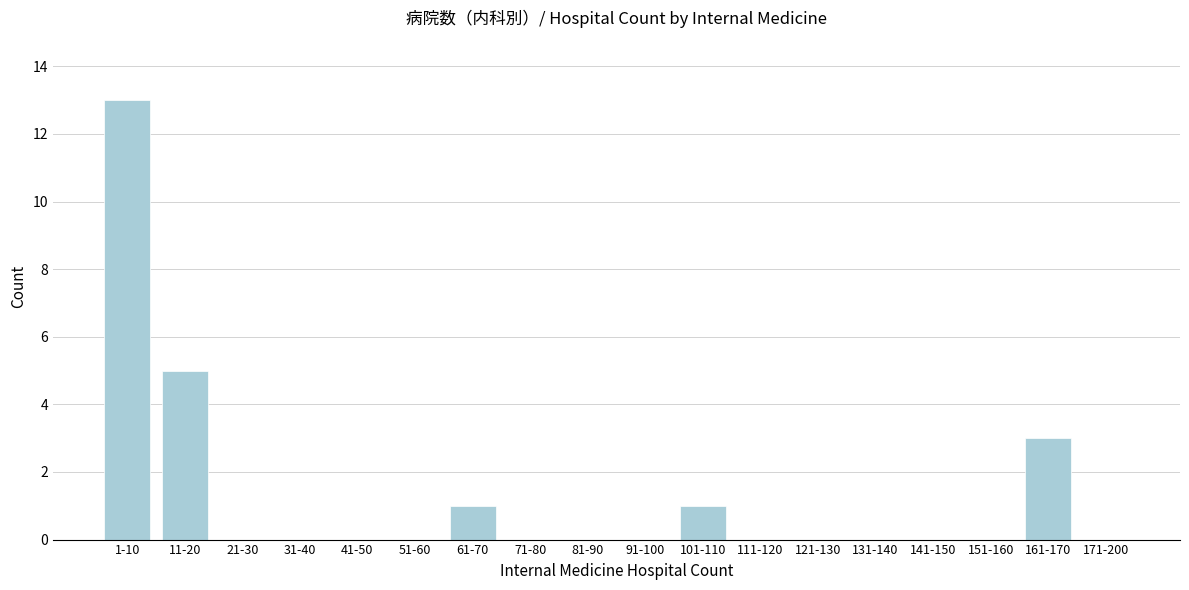

Reading right to left, what are all the values shown in this chart?

171-200=0	161-170=3	151-160=0	141-150=0	131-140=0	121-130=0	111-120=0	101-110=1	91-100=0	81-90=0	71-80=0	61-70=1	51-60=0	41-50=0	31-40=0	21-30=0	11-20=5	1-10=13